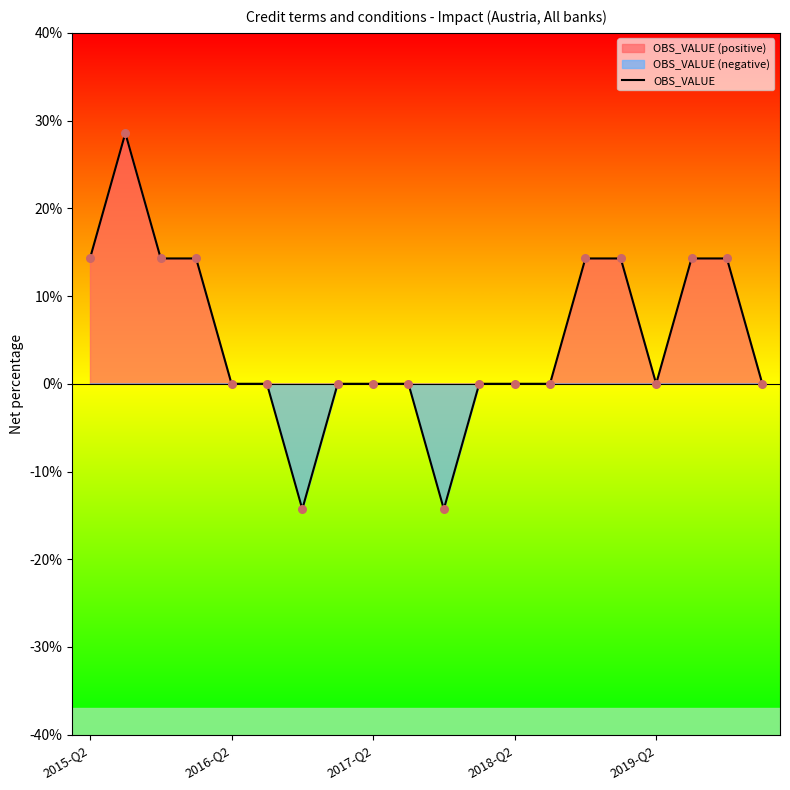

The OBS_VALUE series shows 14.3 at 2015-Q2. True or false?

True